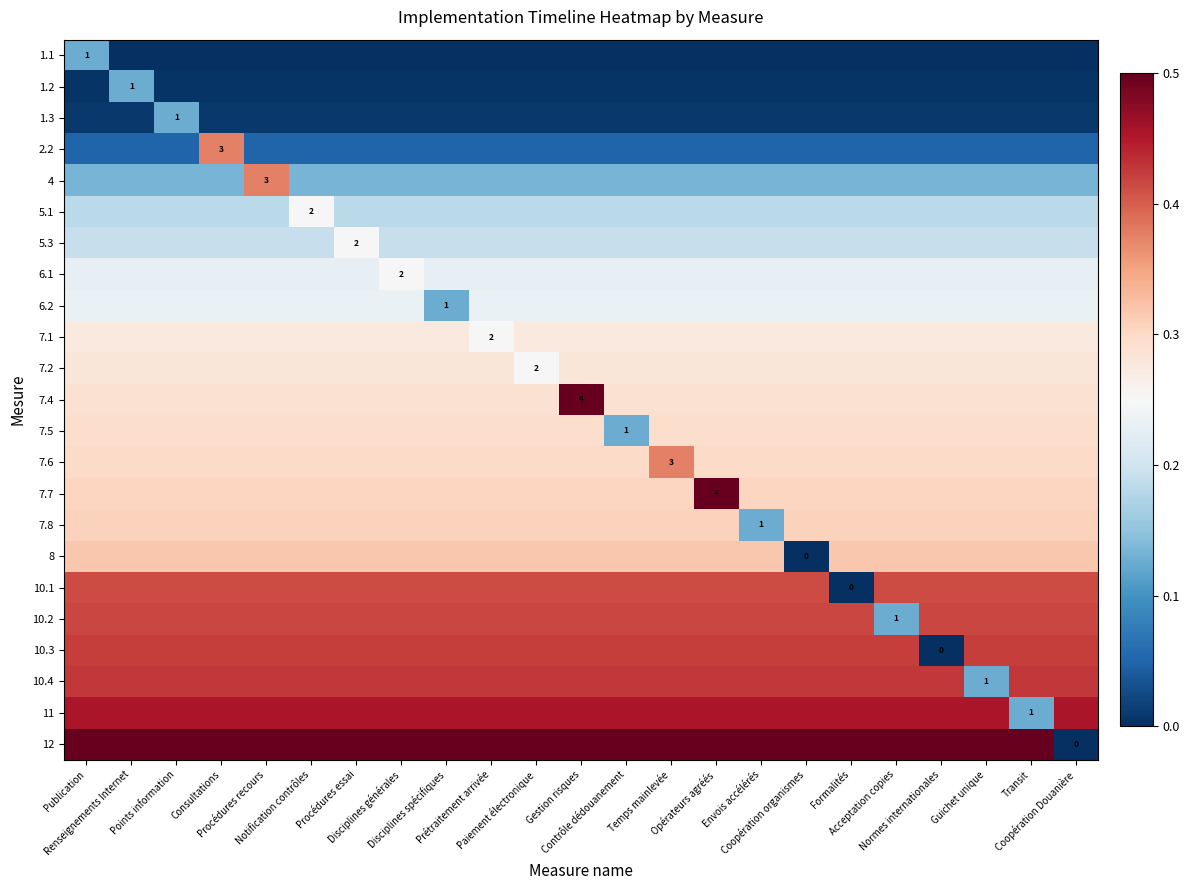

The value of 5.1 at Disciplines générales is 0.2. True or false?

True